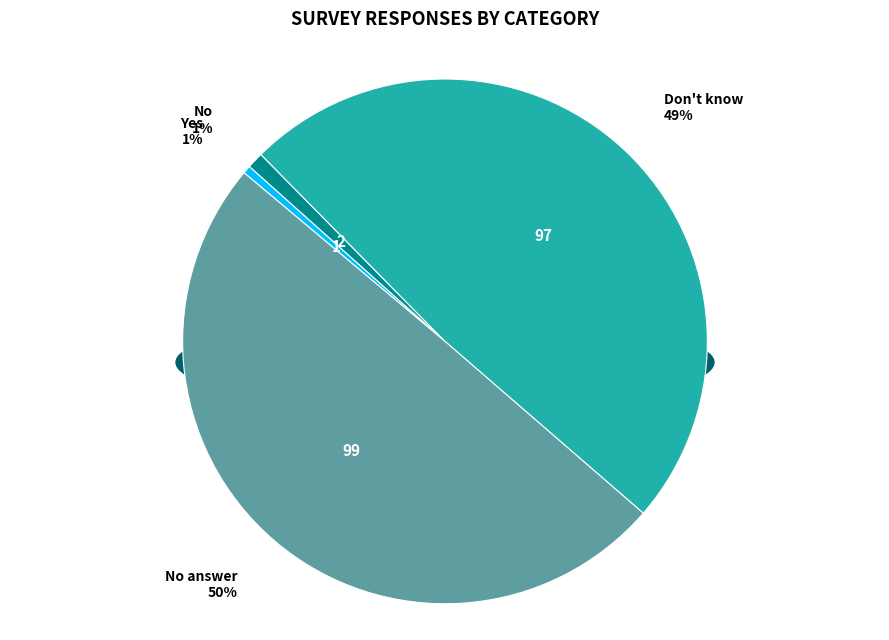

Do Yes and Don't know together represent more than half of the pie?

No